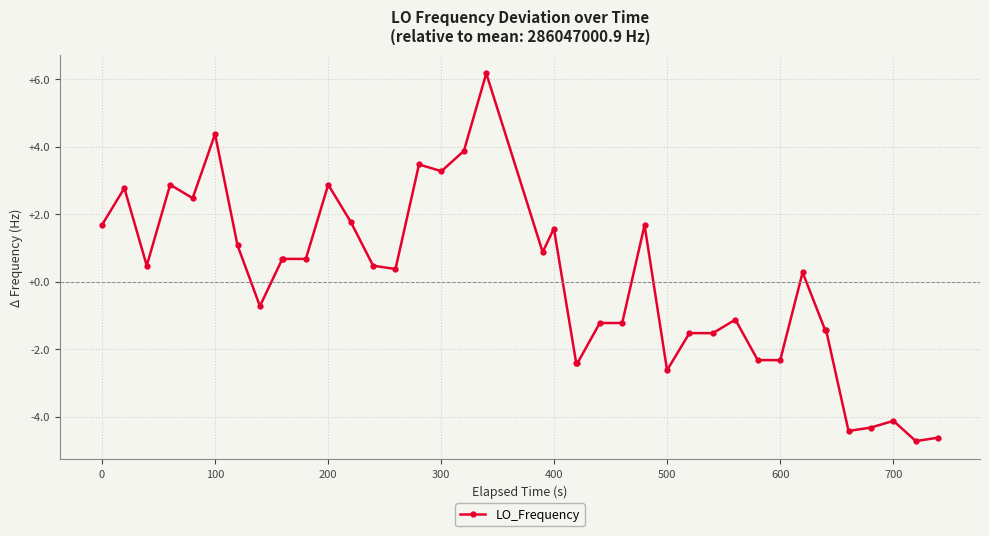

Does the chart have visible grid lines?

Yes